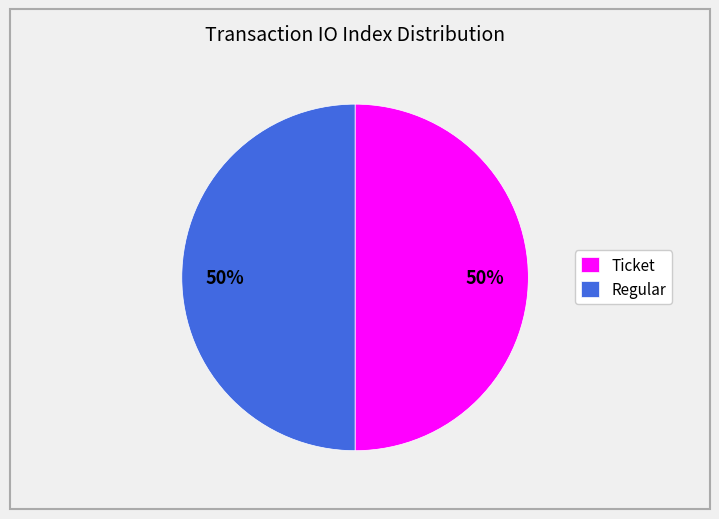

Combined, do Regular and Ticket account for over 50%?

Yes